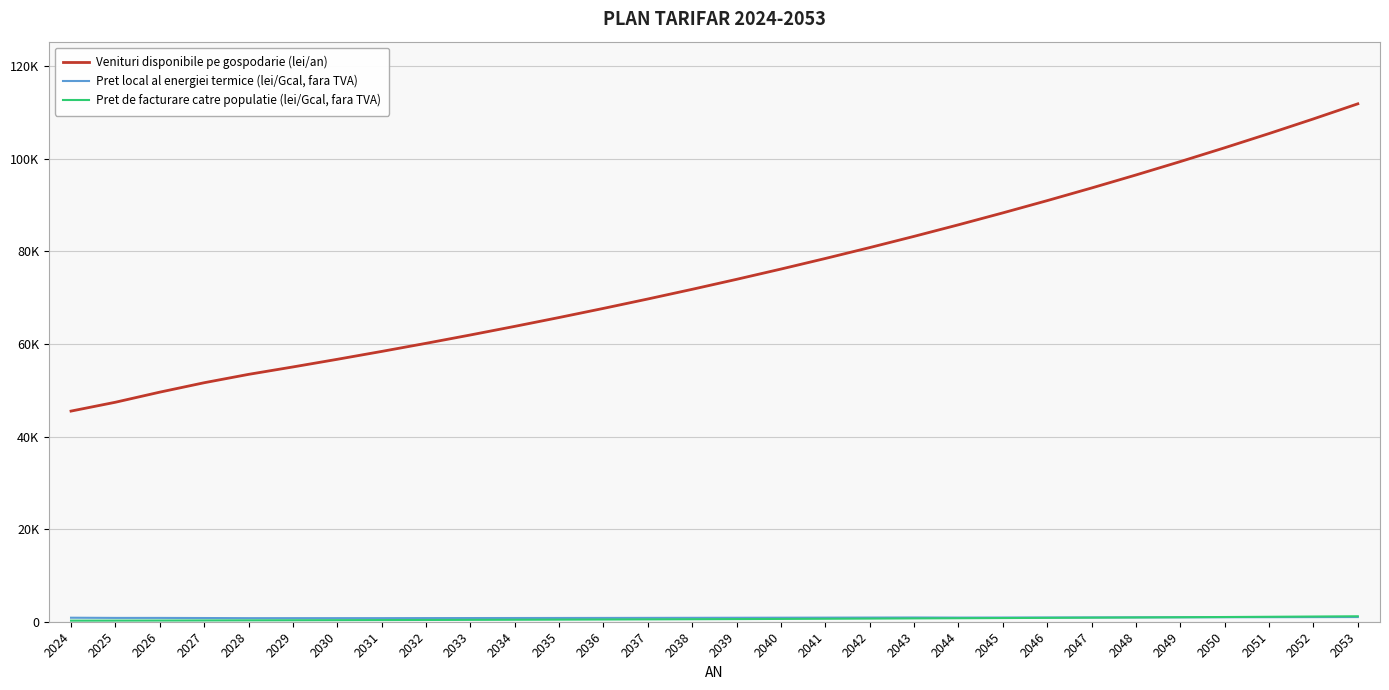

What is the difference between the Pret de facturare catre populatie (lei/Gcal, fara TVA) values at 2033 and 2042?

277.5